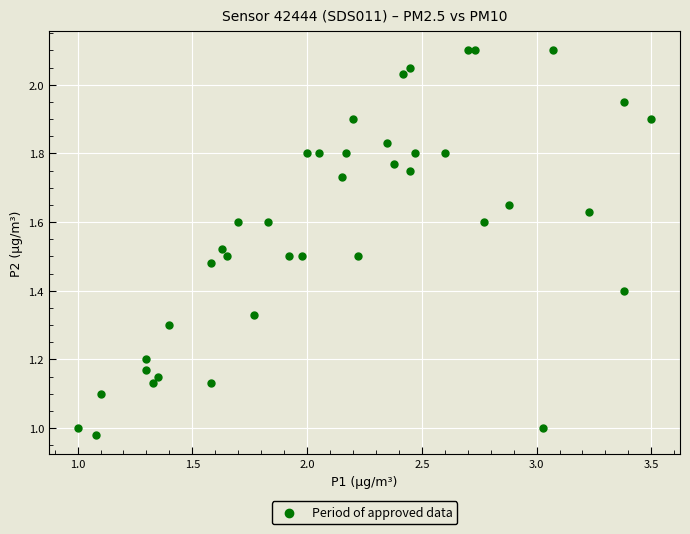

What is the range of X values (max minus min)?

2.5